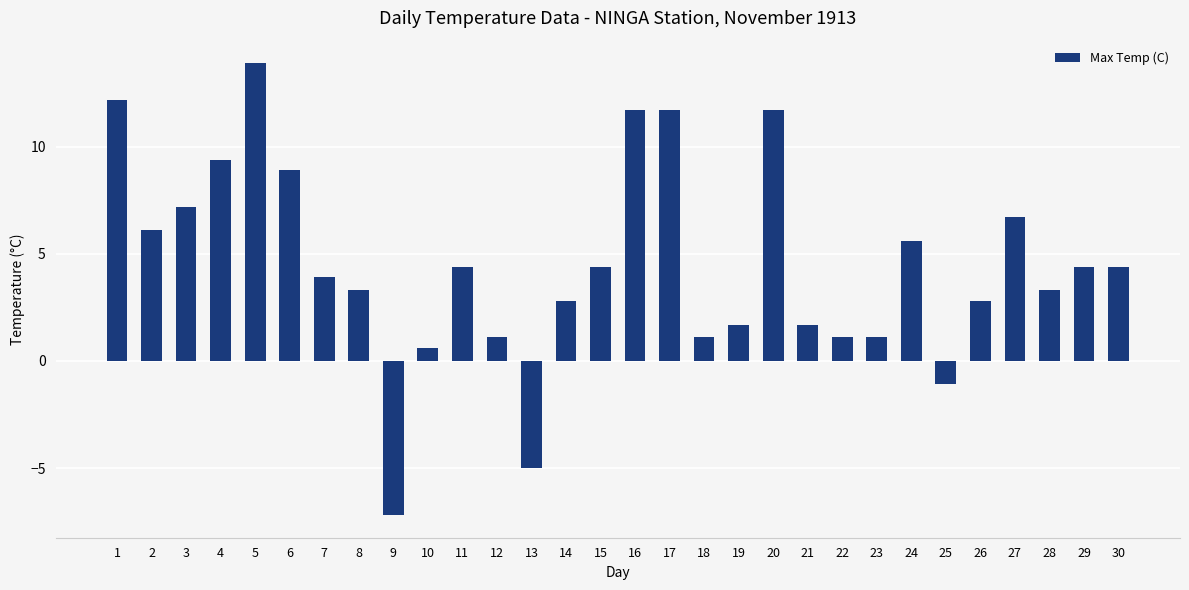

True or false: the data shows 4.4 at 15.

True